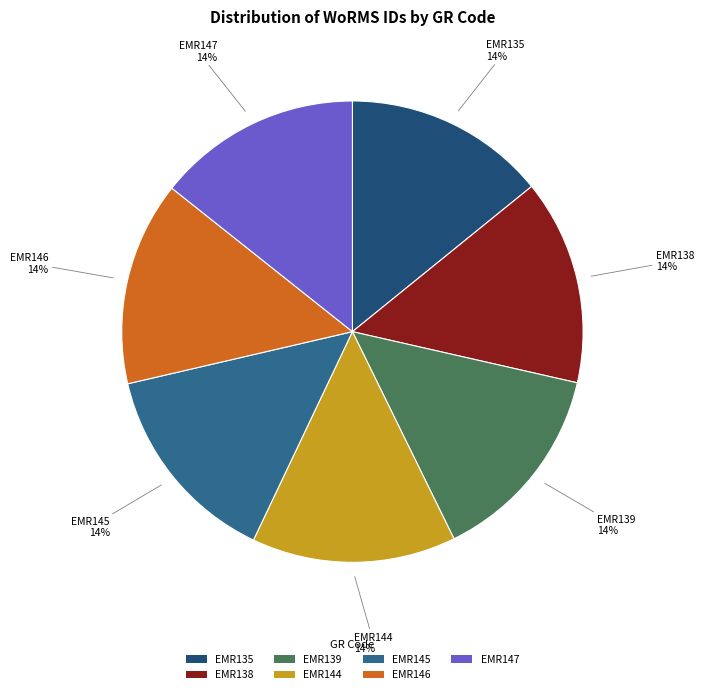

Does EMR146 represent more than half of the total?

No